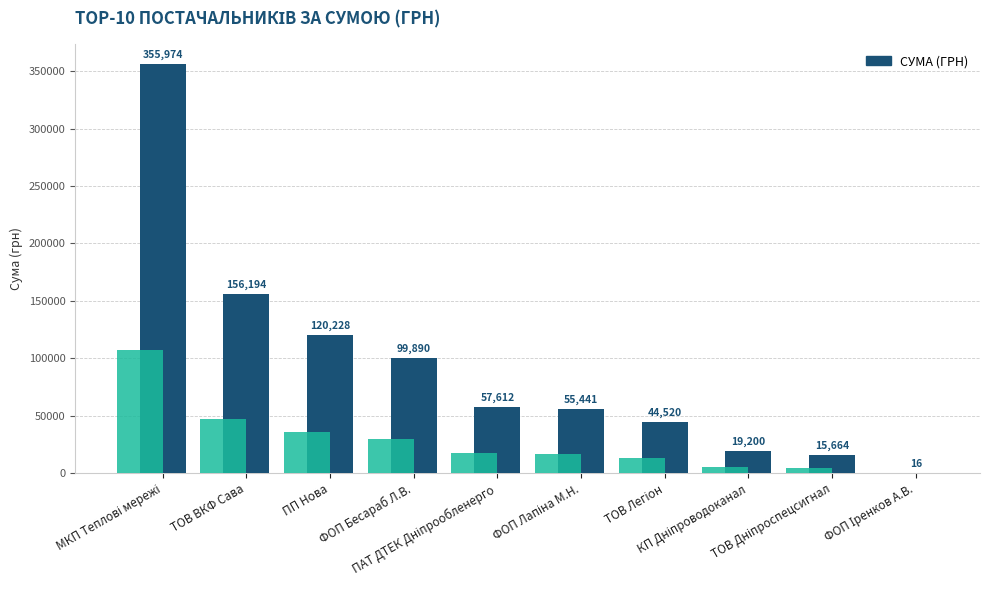

At which label is the value closest to 177994?

ТОВ ВКФ Сава